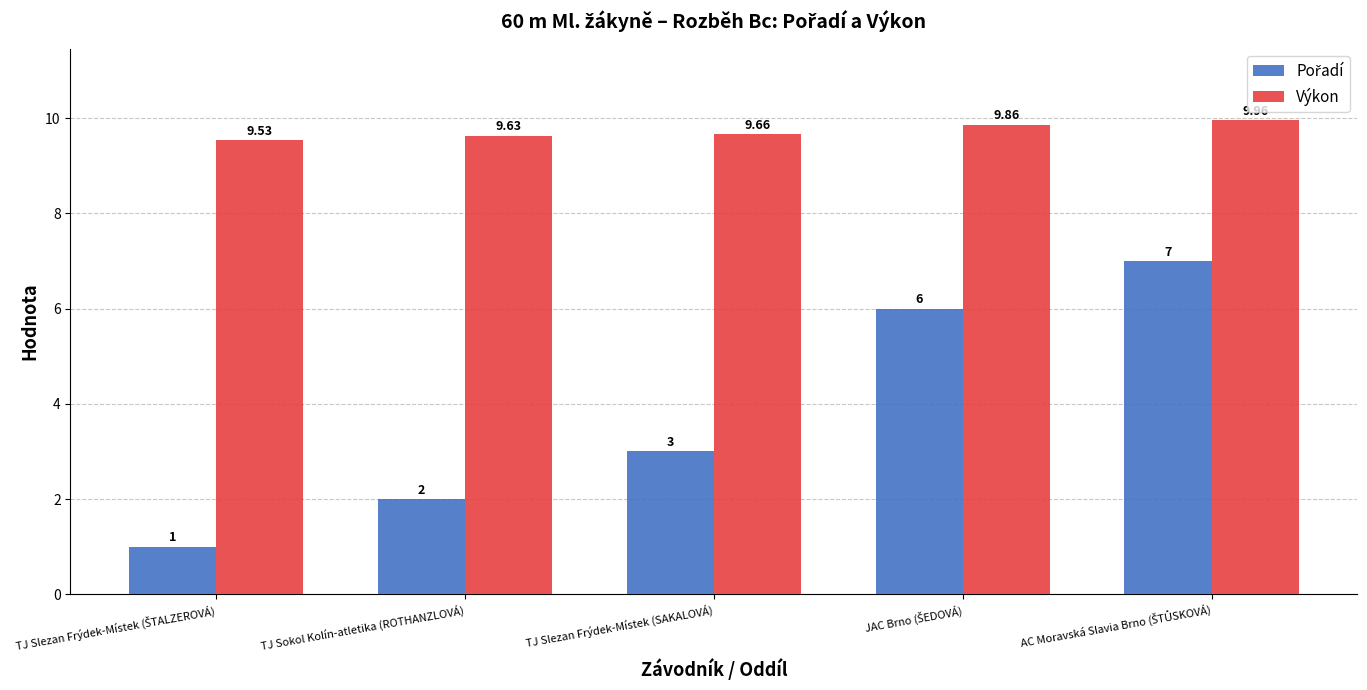

Which series has the largest total across all categories?

Výkon